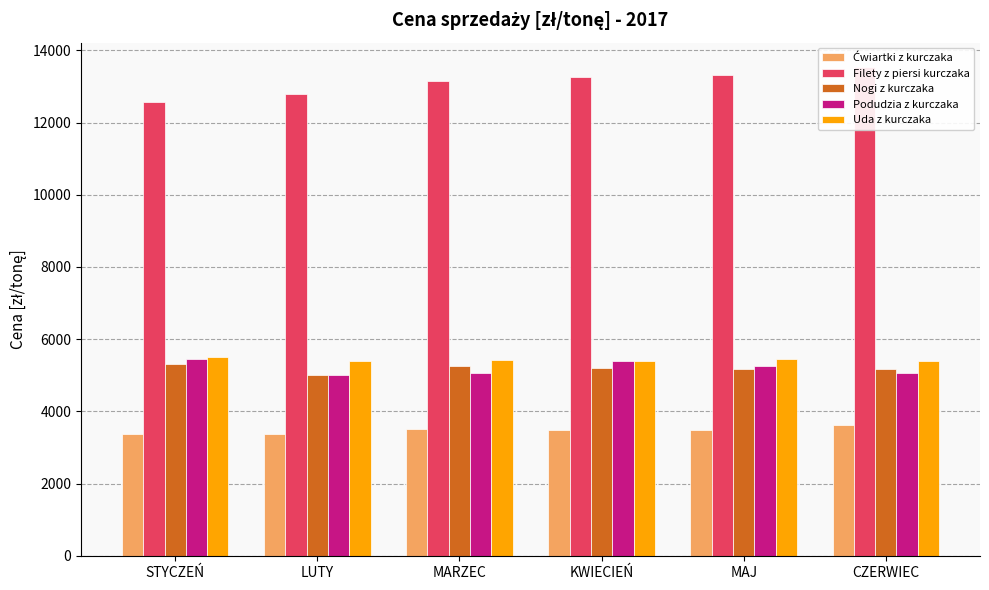

What is the approximate value of Filety z piersi kurczaka at LUTY?

12802.0